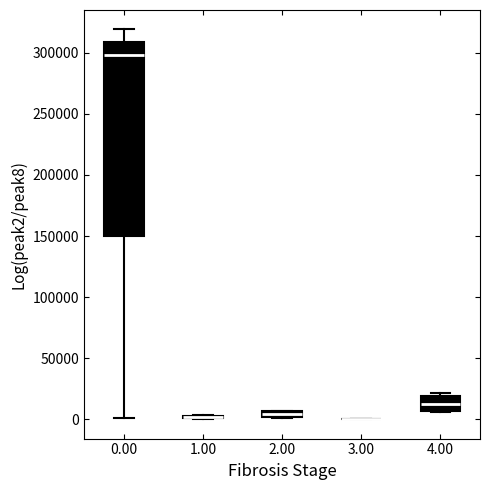

Where is the lower edge of the box at x = 0.00 on the y-axis? The values are not printed on the chart, so give them approximately, as read against the axis.

150000